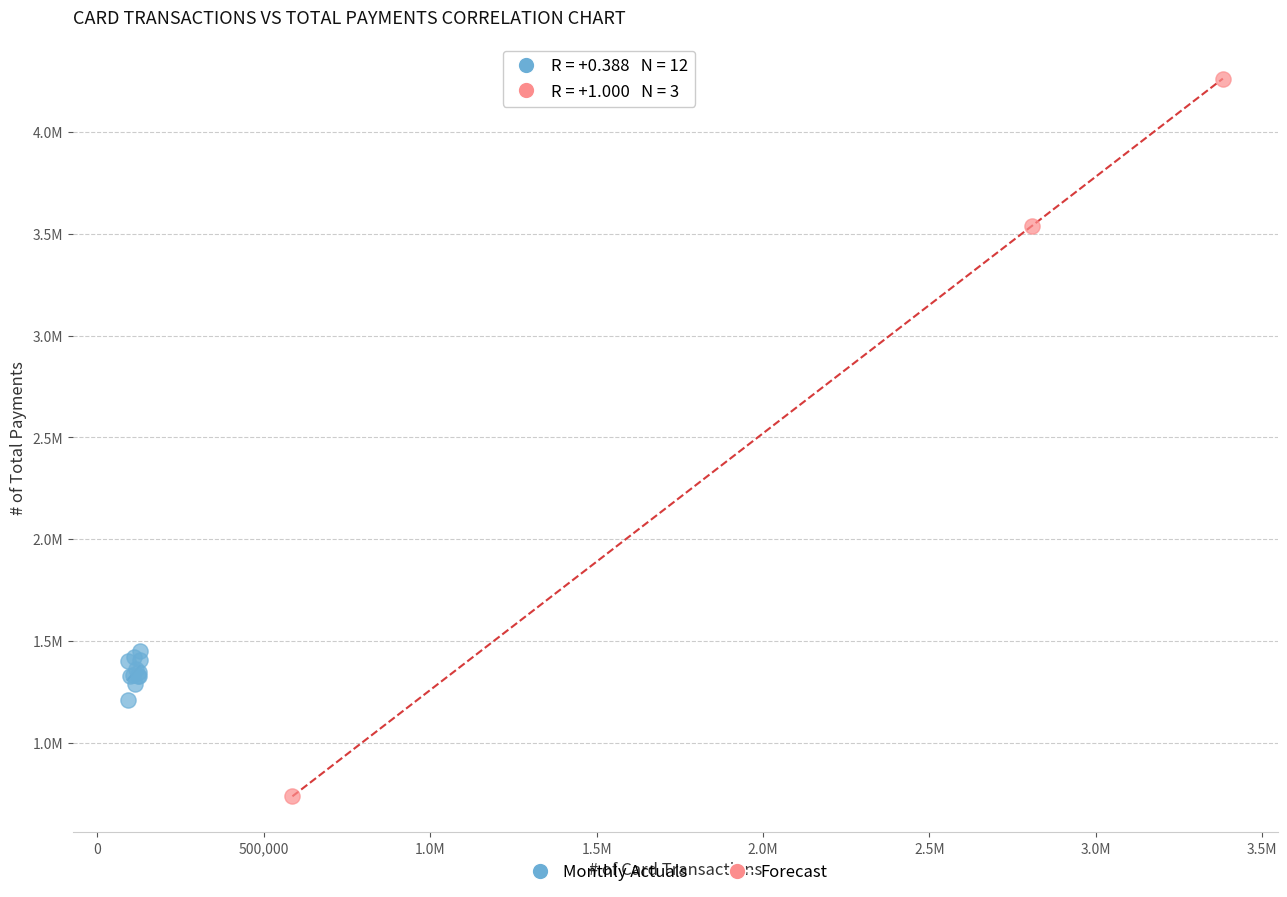

What are all the series names shown in the legend?

Monthly Actuals, Forecast